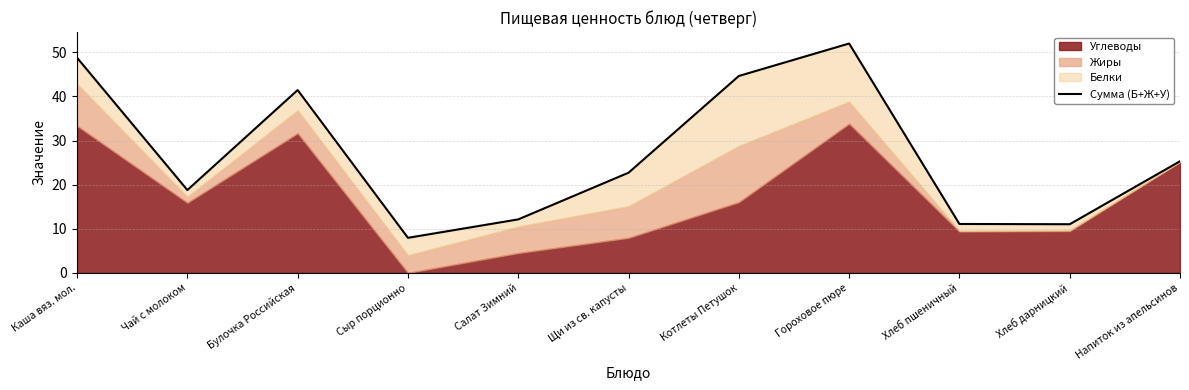

At which category does the data reach its first local peak?

Булочка Российская